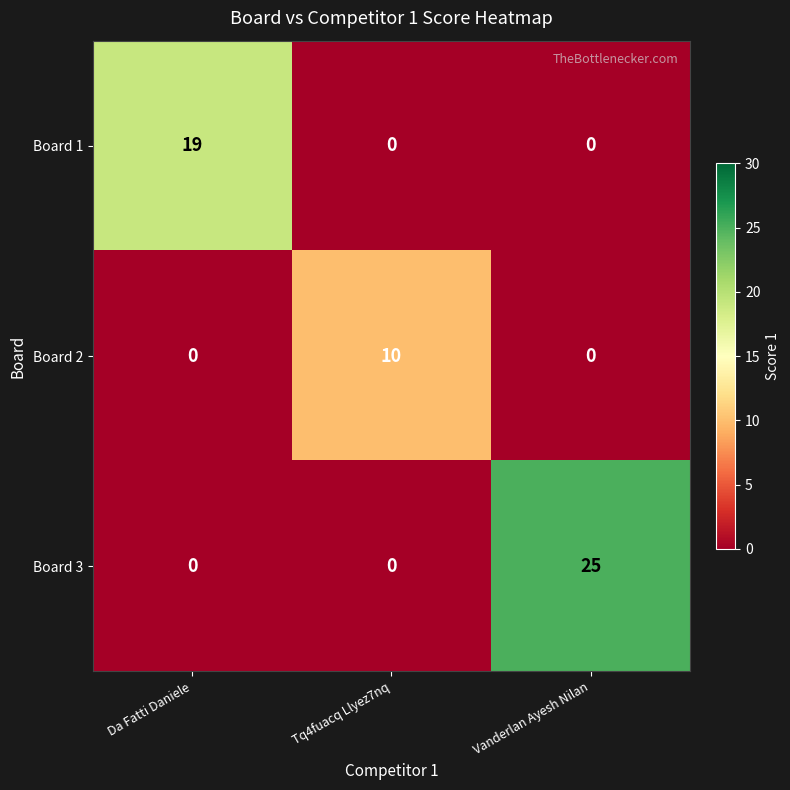

Reading right to left, transcribe all the data shown in this chart.

Board 1: 0	0	19
Board 2: 0	10	0
Board 3: 25	0	0